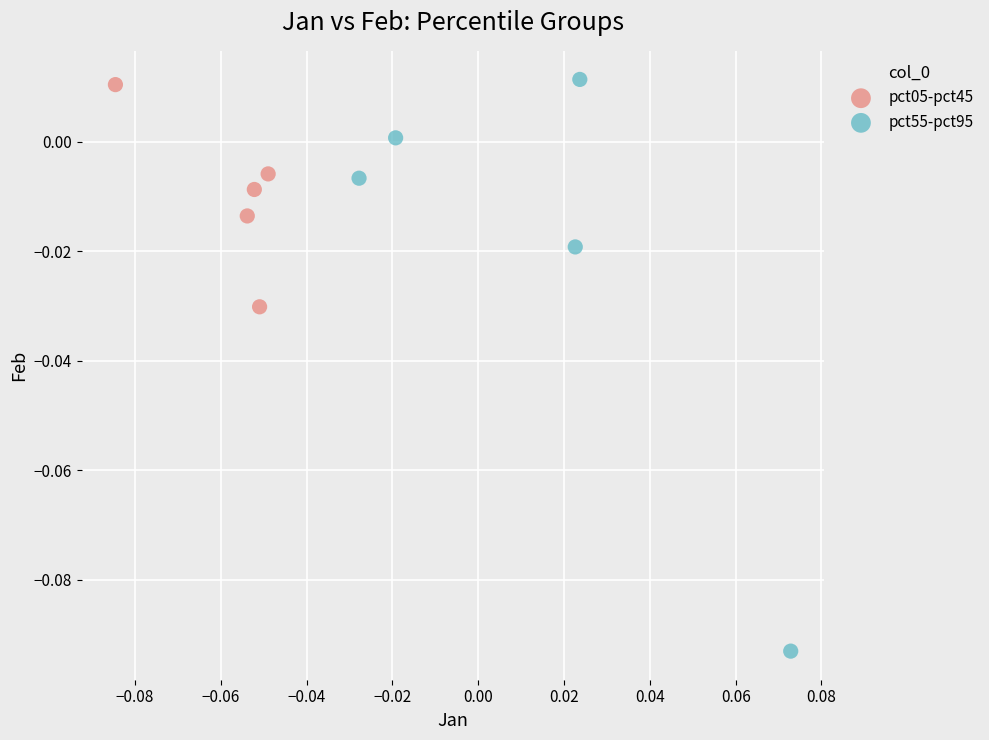

Which series has the largest Y range (max minus min)?

pct55-pct95